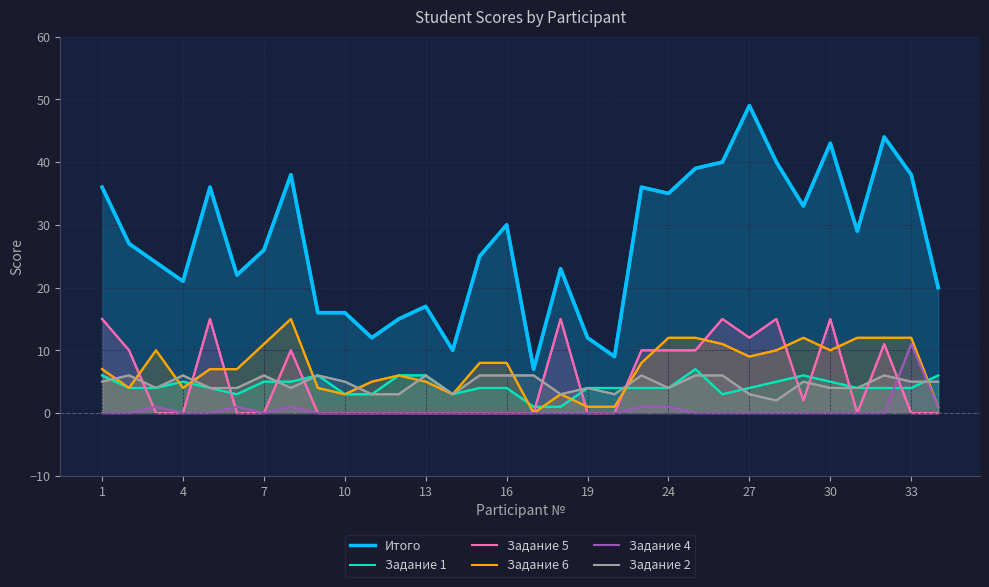

Rank the series by their maximum value, from highest to lowest.

Итого, Задание 5, Задание 6, Задание 4, Задание 1, Задание 2